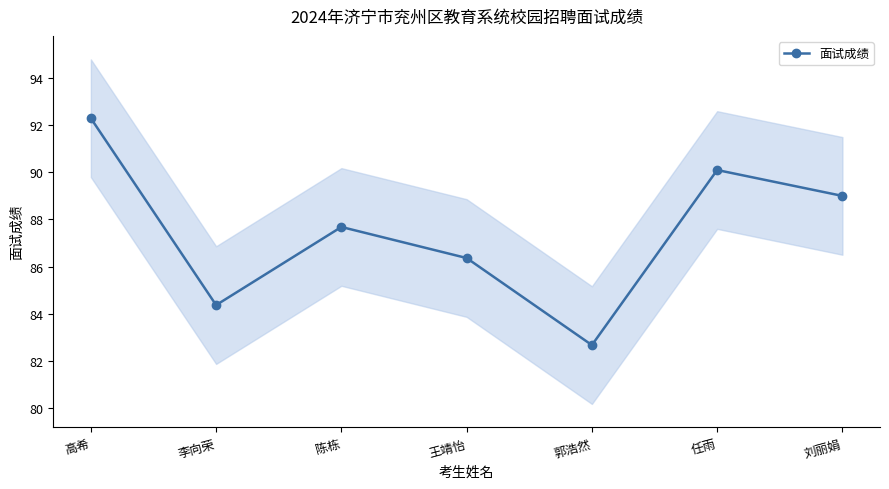

The value at 任雨 is 34.7. True or false?

False